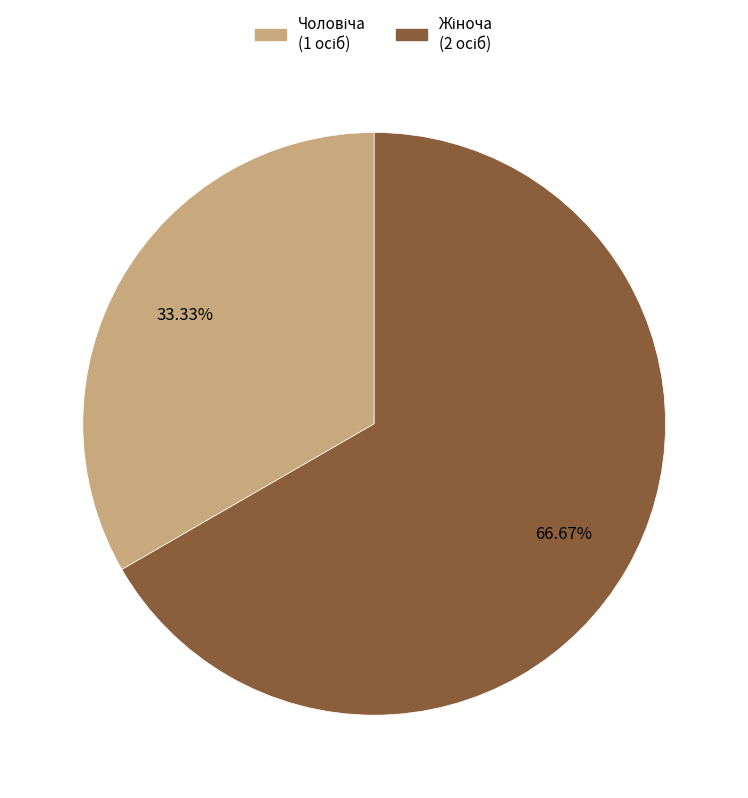

Is there any slice that represents more than half of the pie?

Yes